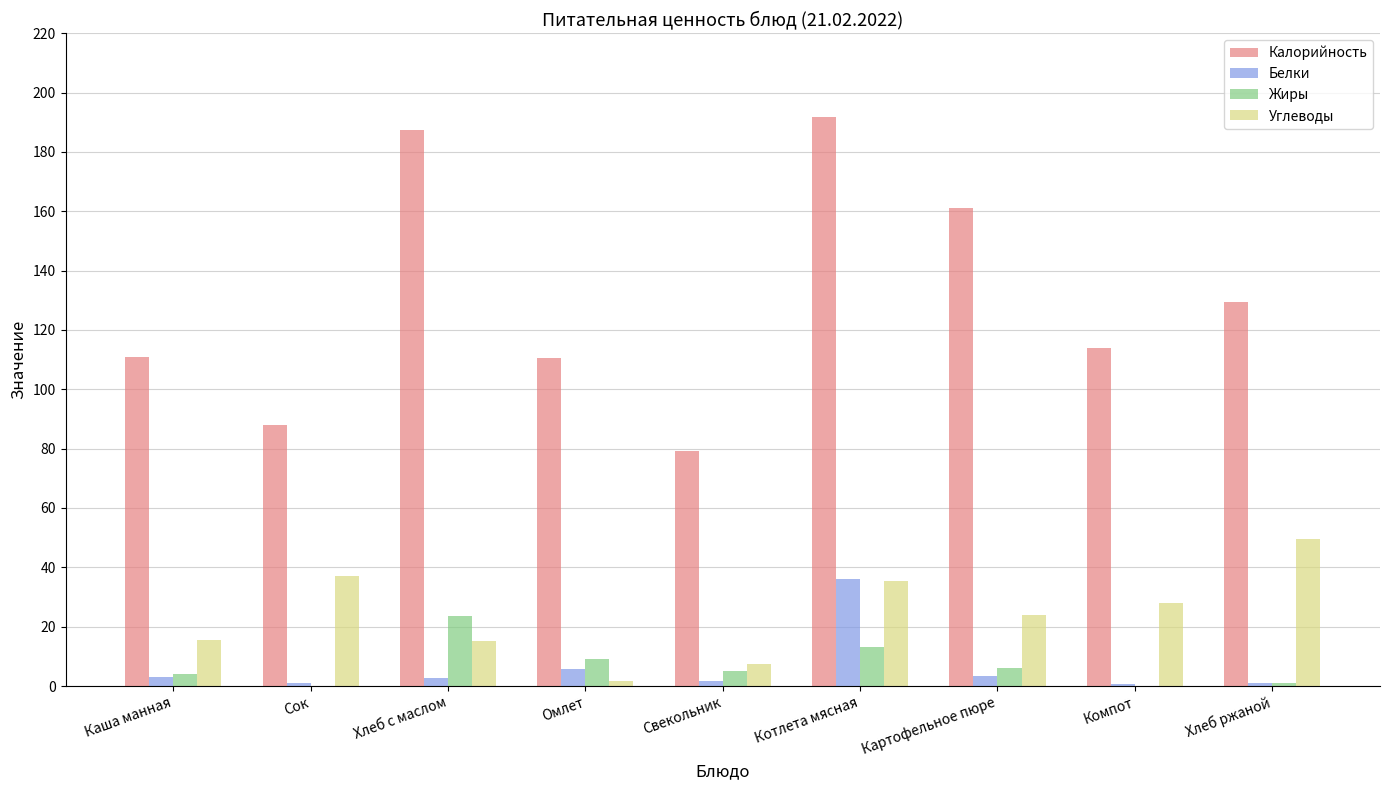

What is the average value of the Углеводы series?

23.7